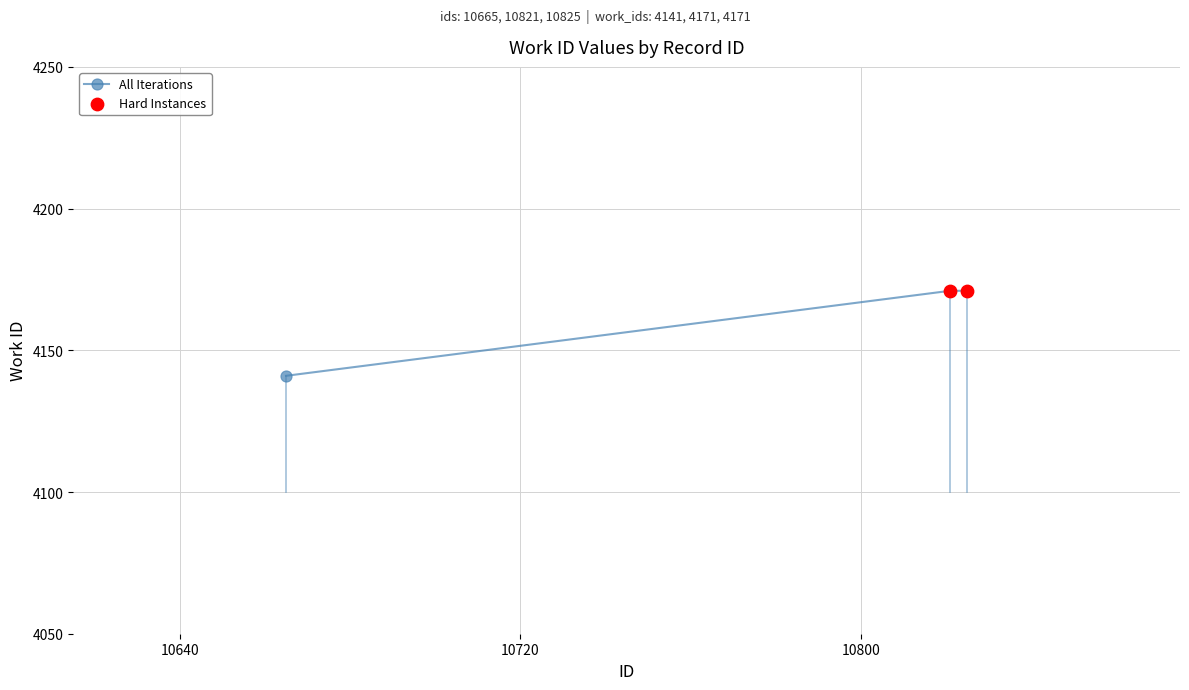

What is the difference between the second highest and minimum values?

30